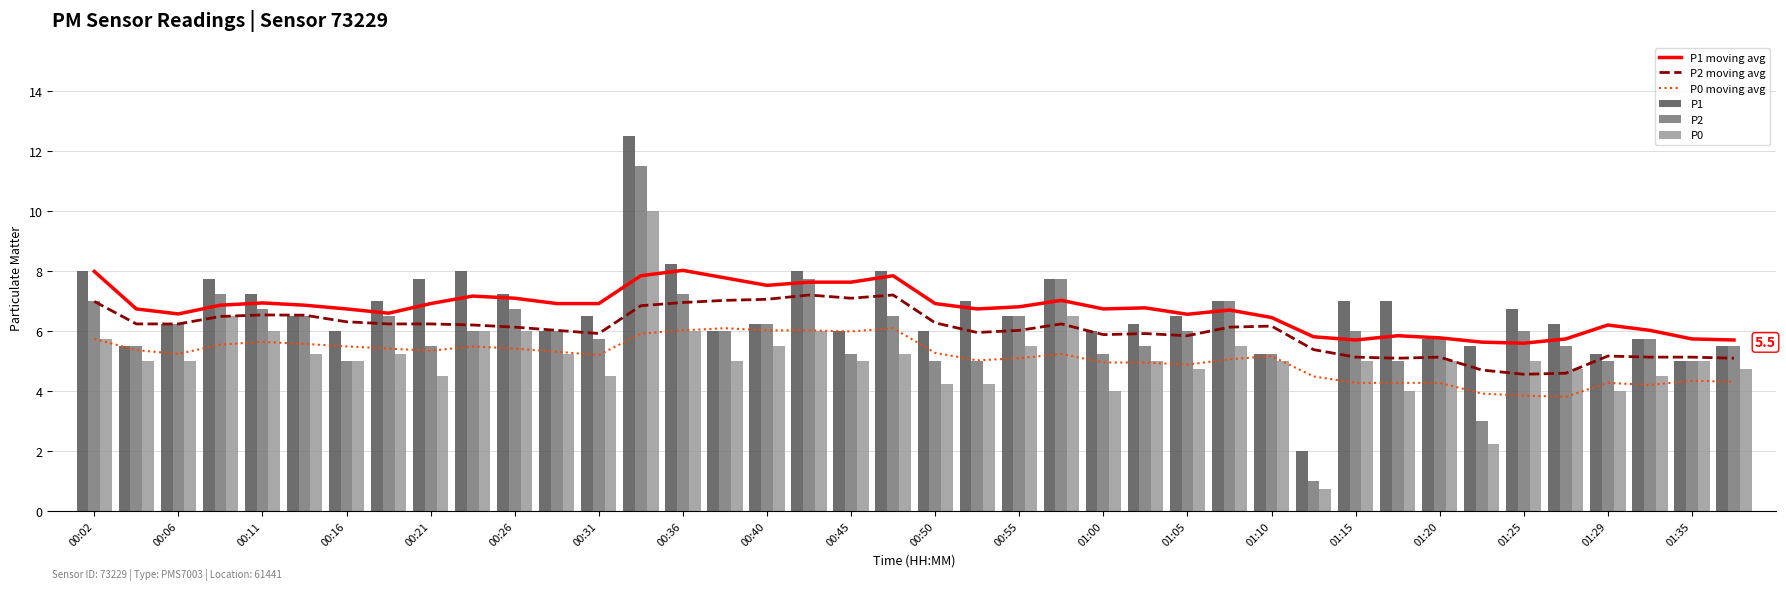

True or false: P1 moving avg and P0 moving avg intersect in this chart.

False